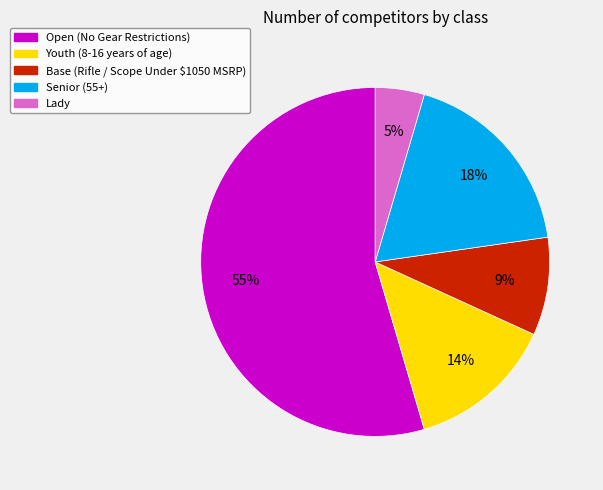

Between Senior (55+) and Base (Rifle / Scope Under $1050 MSRP), which is larger?

Senior (55+)